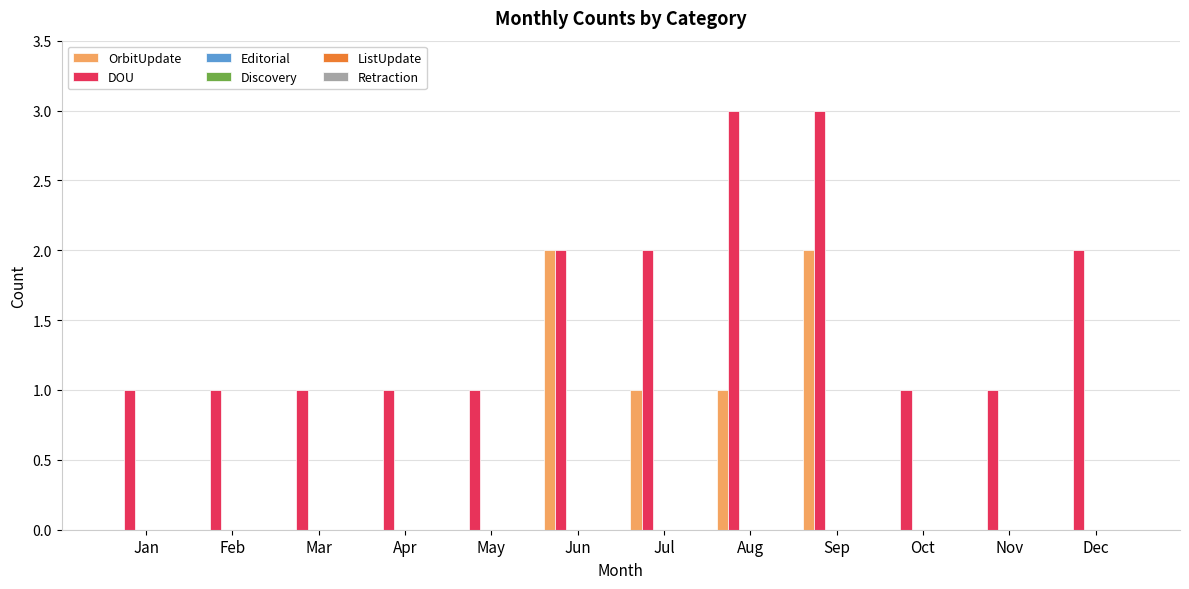

What is the sum of all DOU values?

19